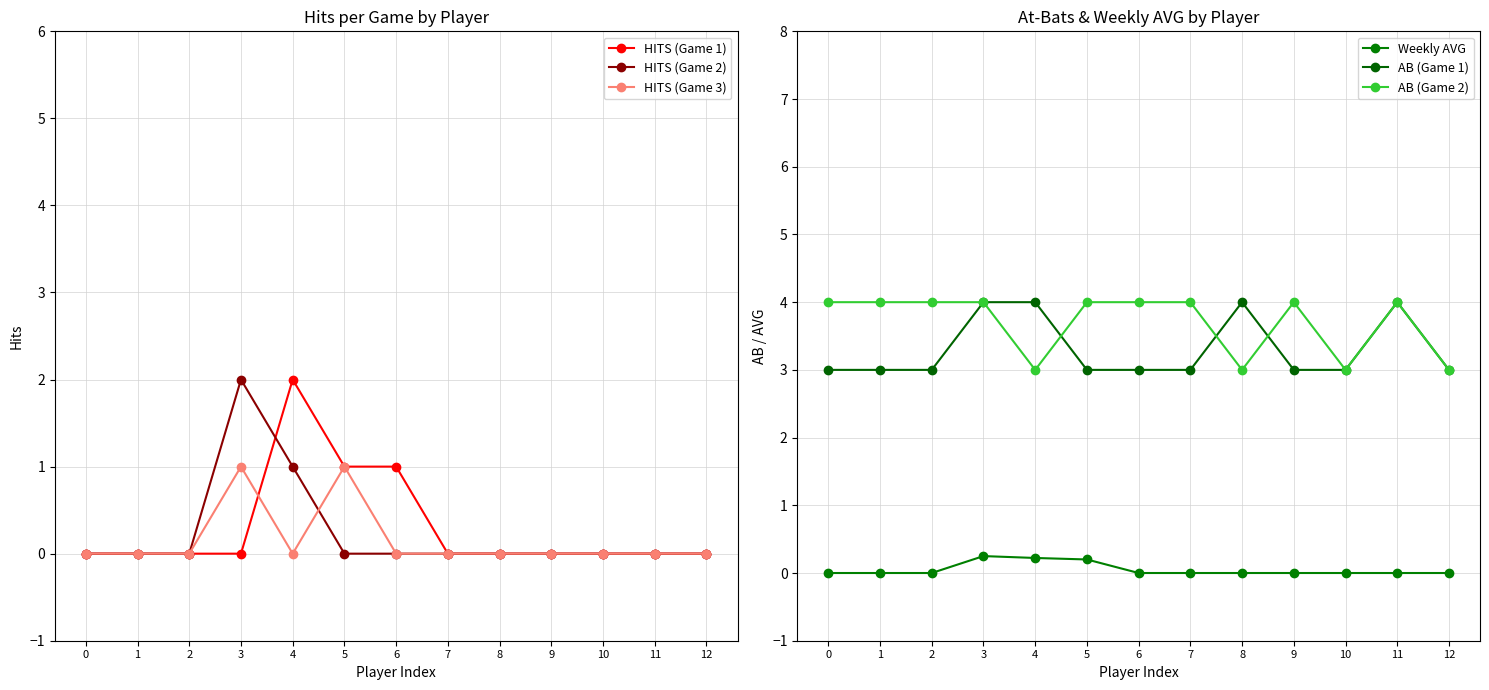

Which has a higher value, 3 or 0?

3